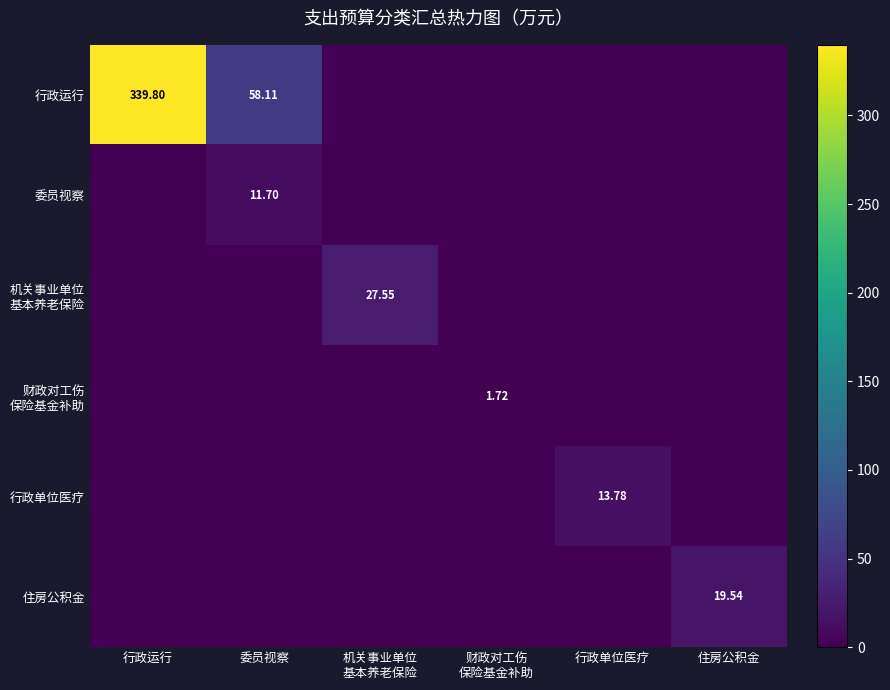

How many data points in 财政对工伤 保险基金补助 are above 0?

1